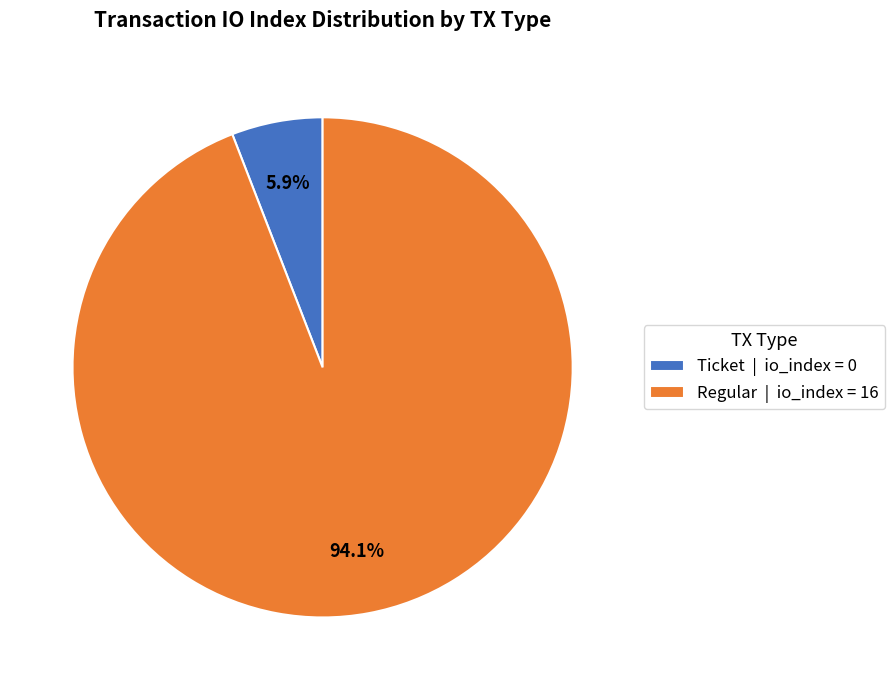

Is there any slice that represents more than half of the pie?

Yes